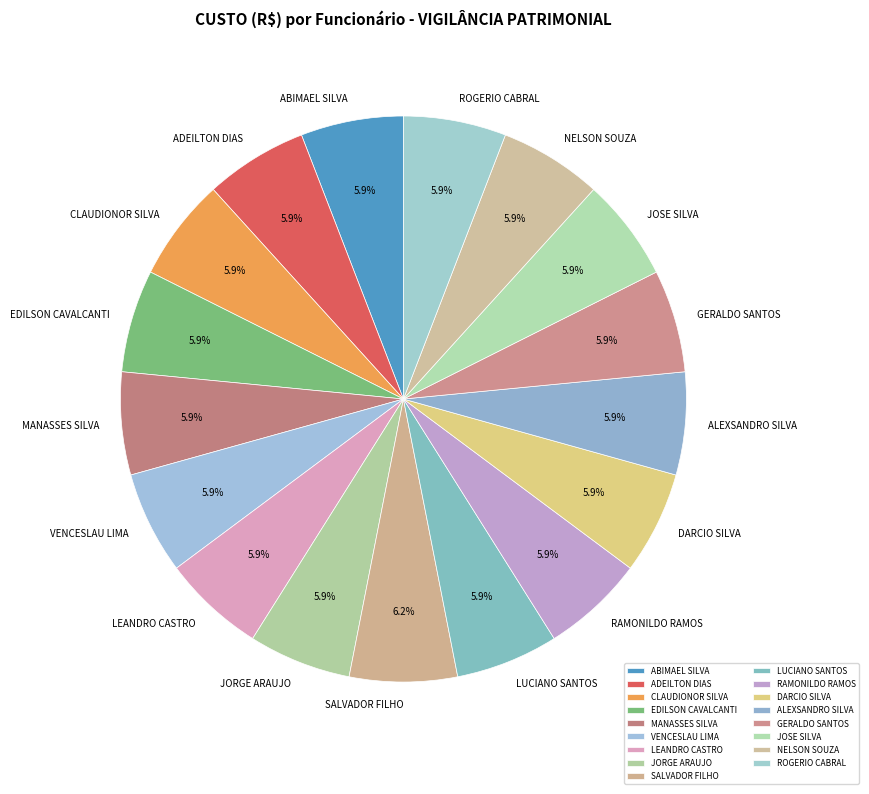

Count the number of slices in the pie.

17